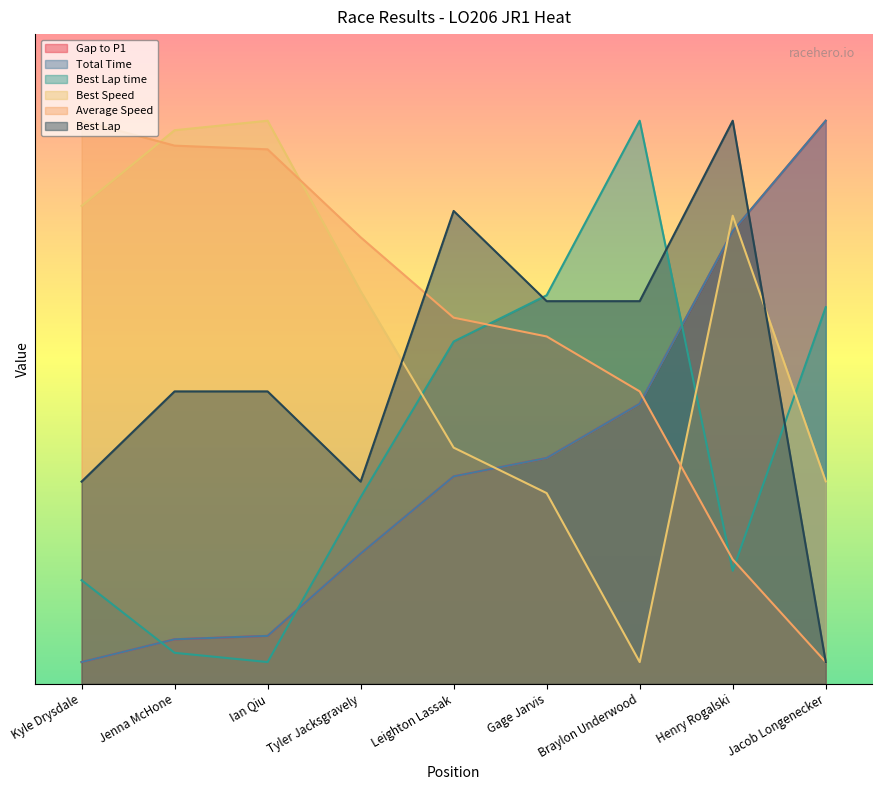

The Gap to P1 series shows 52.0 at Jacob Longenecker. True or false?

True